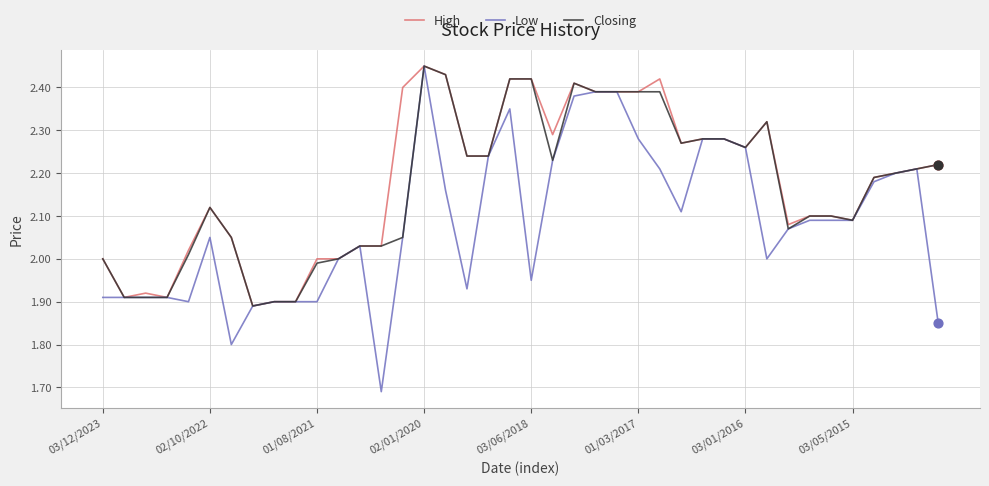

Which series has the largest range (max minus min)?

Low